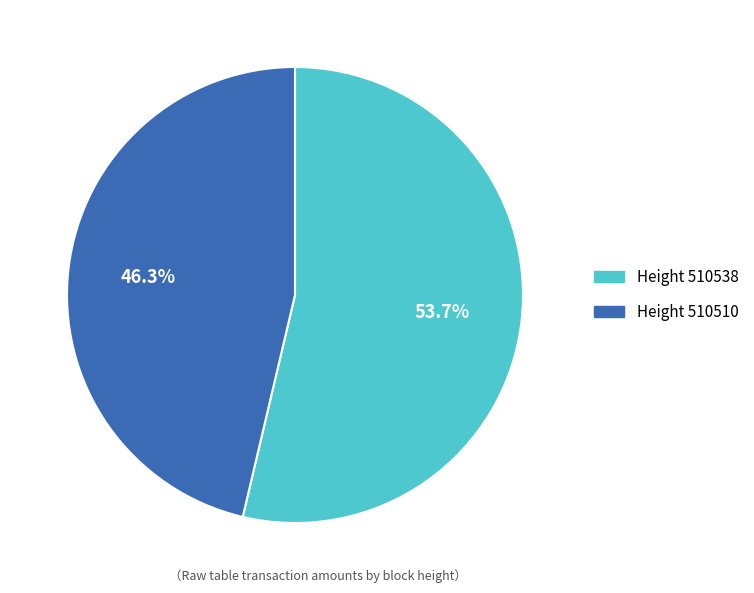

Is there a majority slice in this chart?

Yes